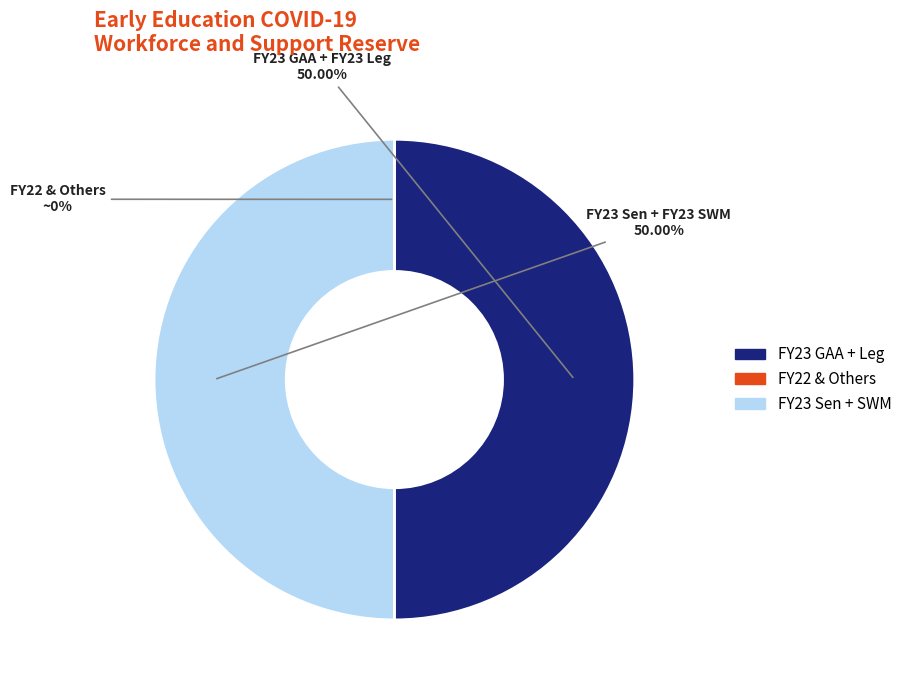

Does FY23 Leg represent more than half of the total?

No